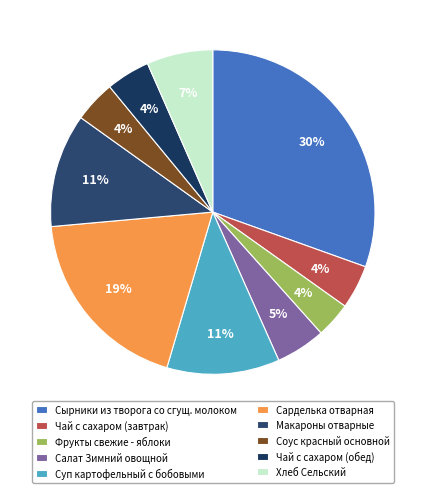

To the nearest percent, what is the average slice percentage?

10%